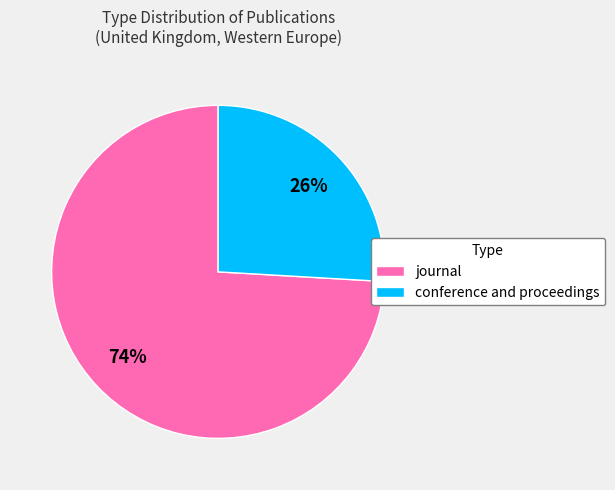

Which slice represents more than half of the pie?

journal